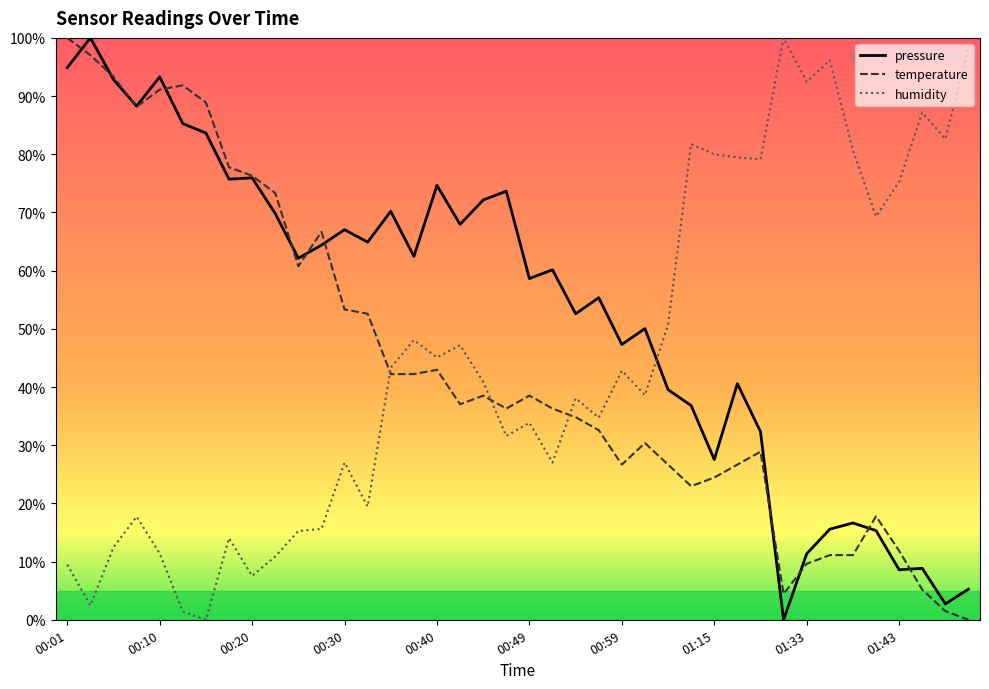

How many times do humidity and pressure cross each other?

1